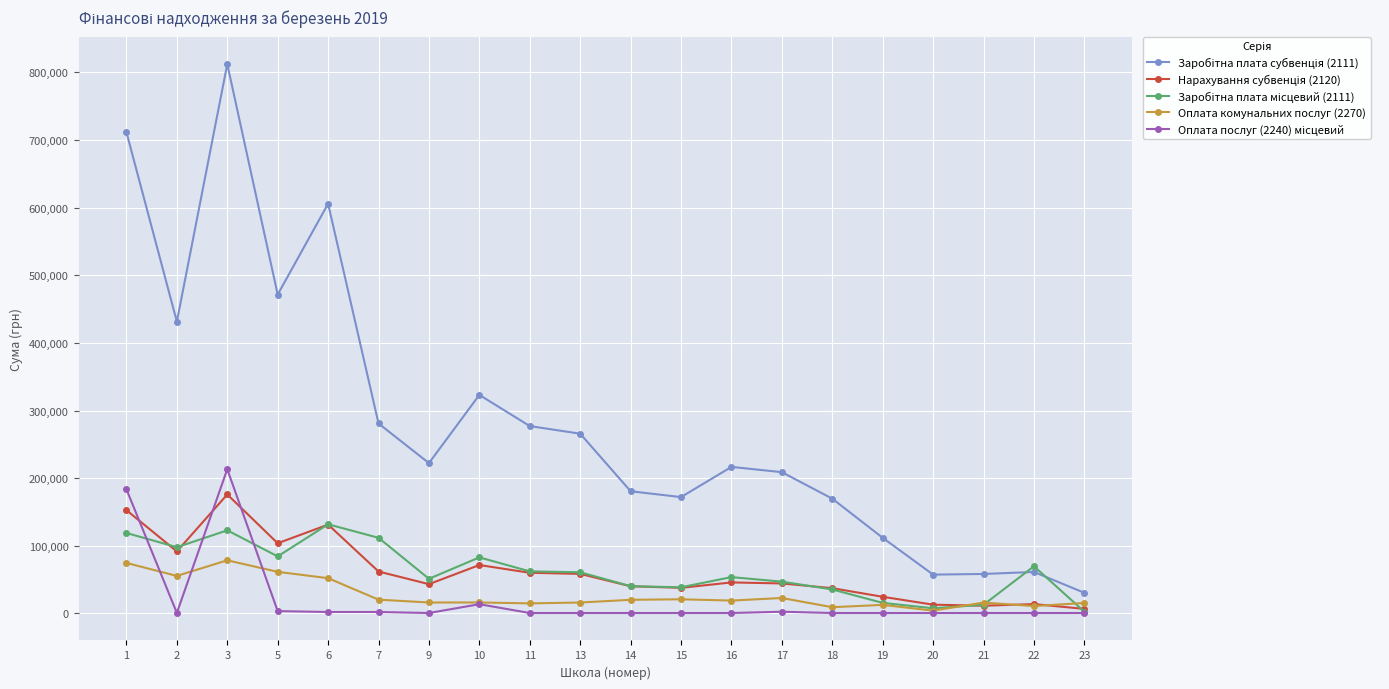

At which category does the chart reach its peak across all series?

3